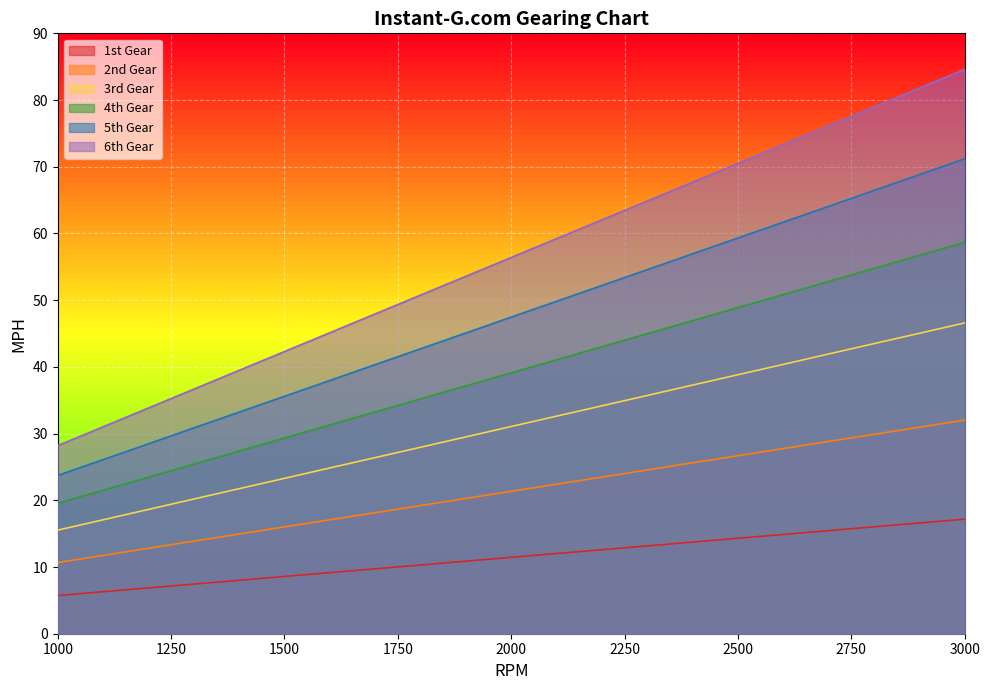

Count the number of categories in the chart.

21